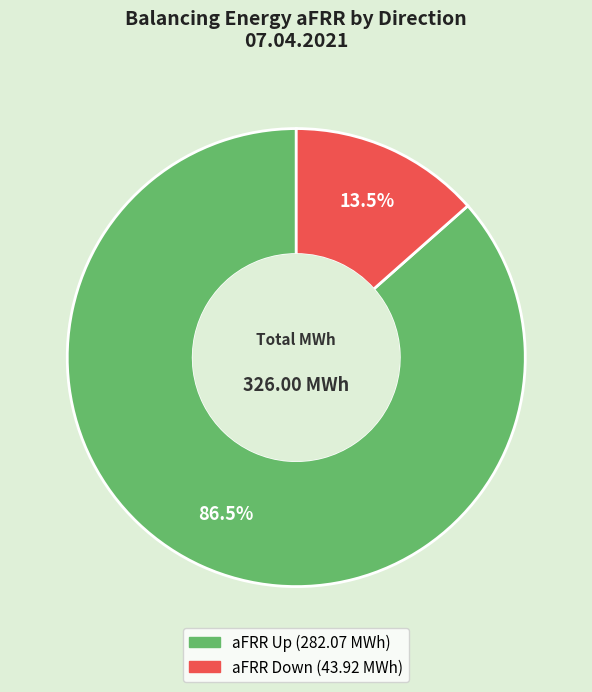

Is there any slice that represents more than half of the pie?

Yes